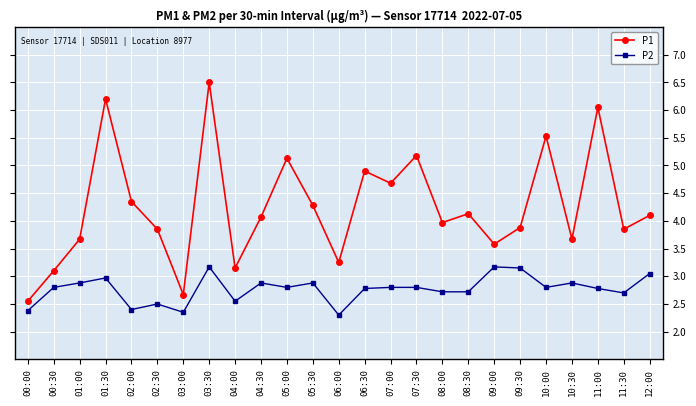

Is it true that P2 equals 2.3 at 06:00?

True